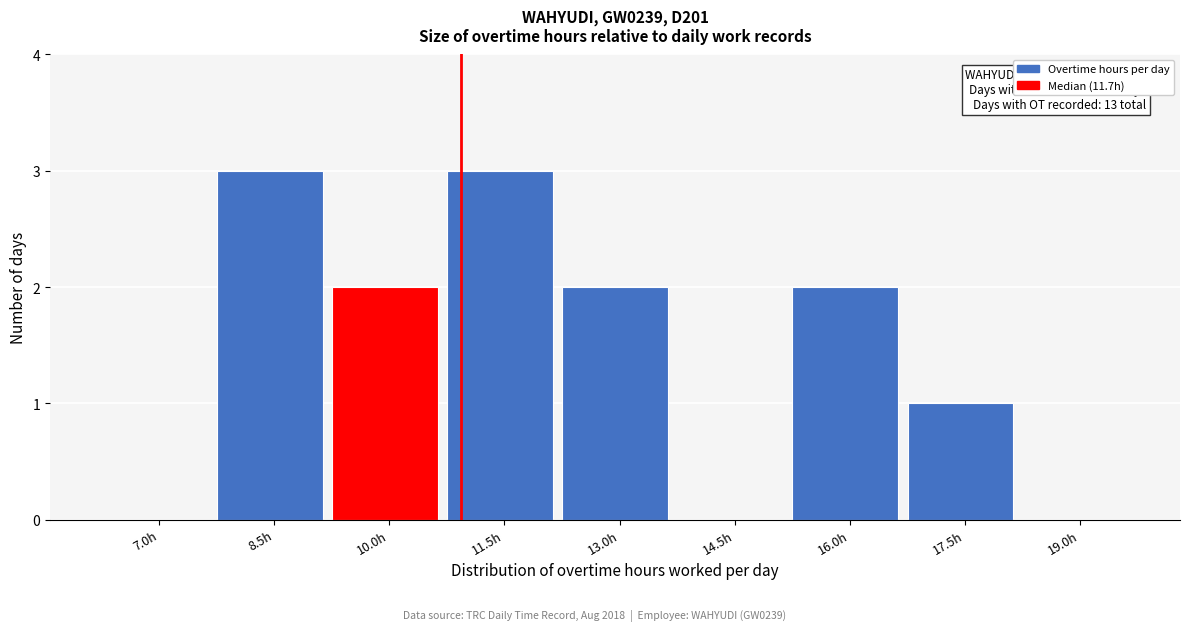

Reading right to left, extract all data points from this chart.

19.0h=0	17.5h=1	16.0h=2	14.5h=0	13.0h=2	11.5h=3	10.0h=2	8.5h=3	7.0h=0